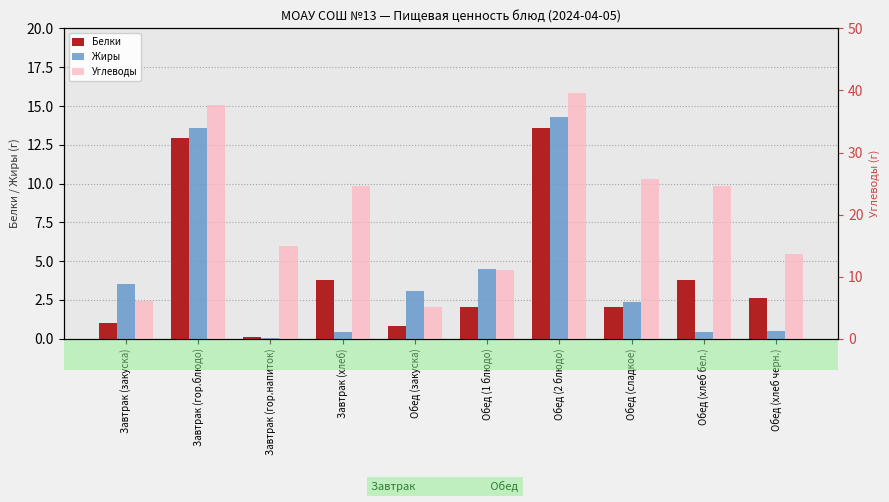

What is the difference between the maximum and minimum values in the Углеводы series?

34.4